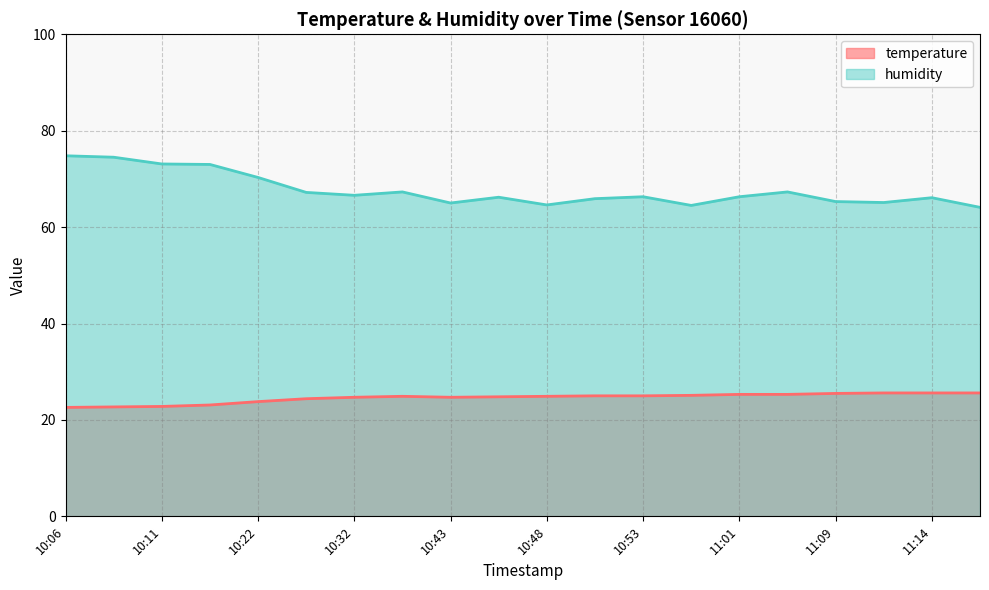

At 10:32, list the series in order from smallest to largest.

temperature, humidity